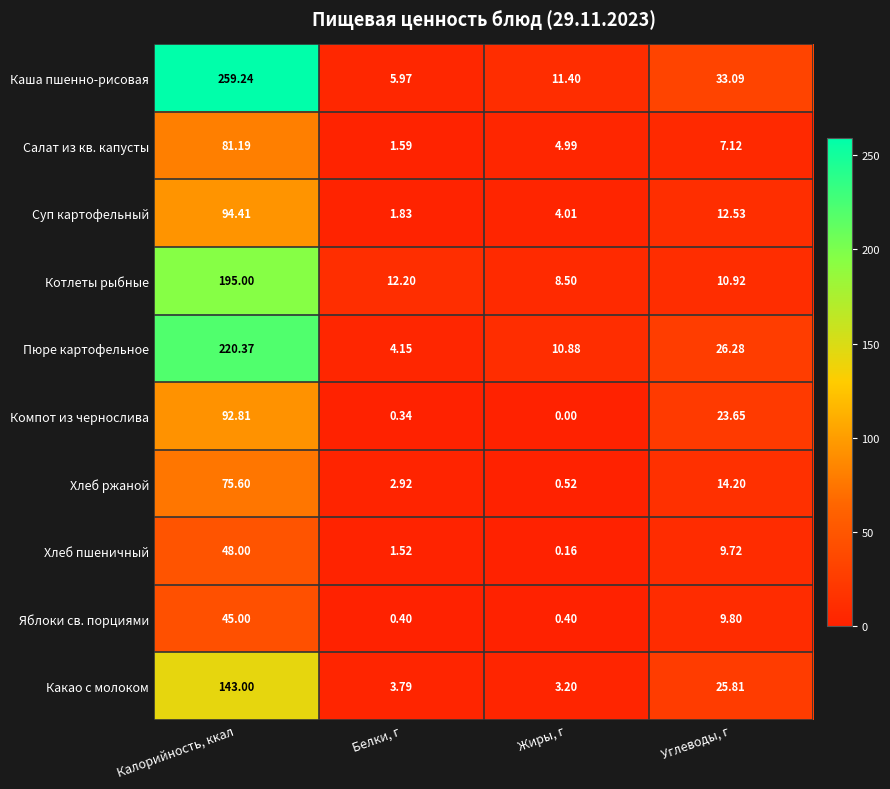

Which series has the widest spread of values?

Каша пшенно-рисовая